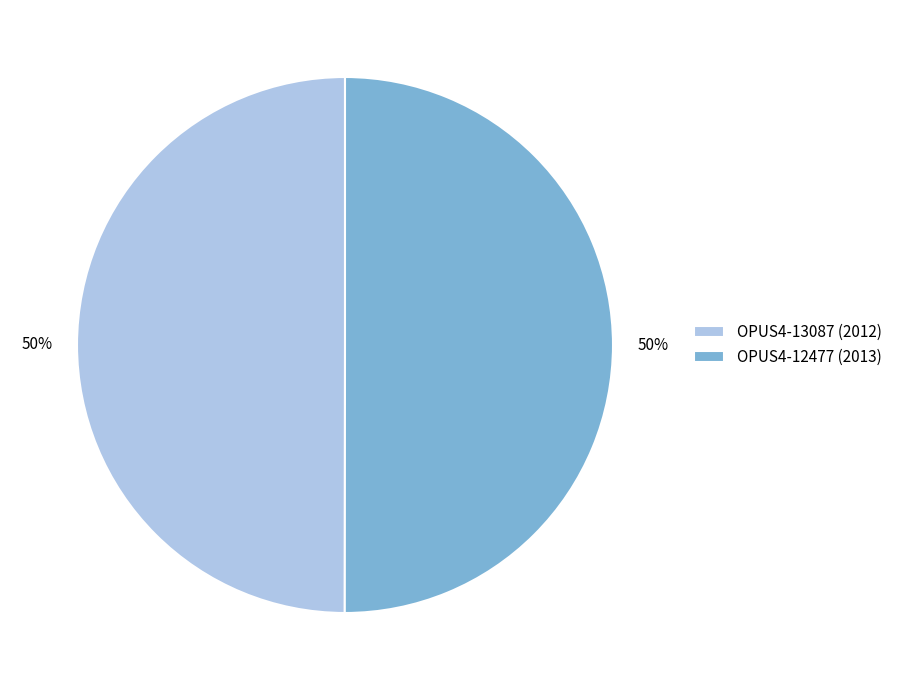

What percentage is the OPUS4-13087 (2012) slice, to the nearest percent?

50%